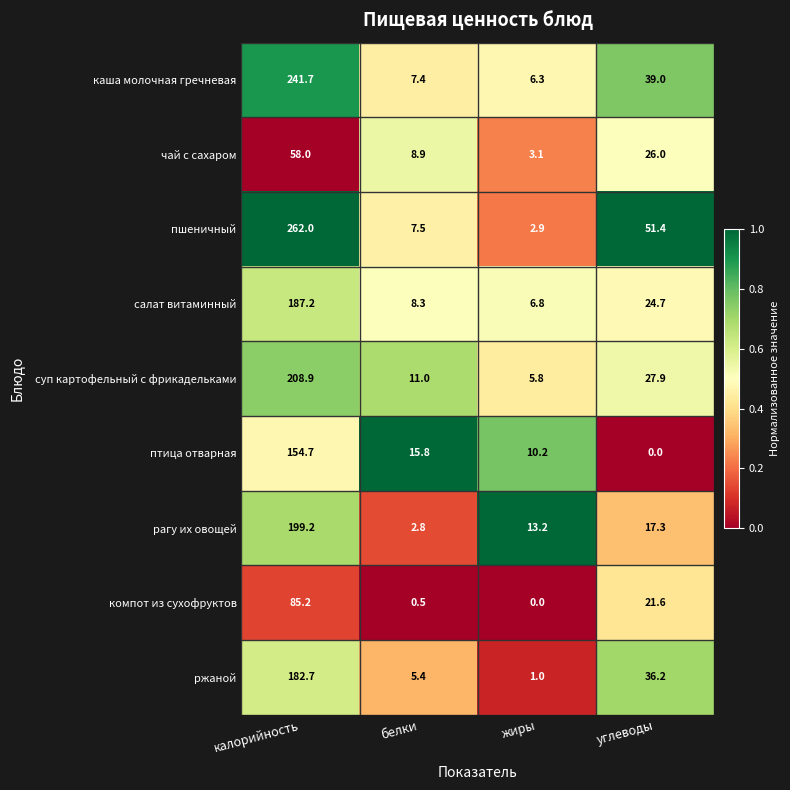

At жиры, list the series in order from largest to smallest.

рагу их овощей, птица отварная, салат витаминный, каша молочная гречневая, суп картофельный с фрикадельками, чай с сахаром, пшеничный, ржаной, компот из сухофруктов